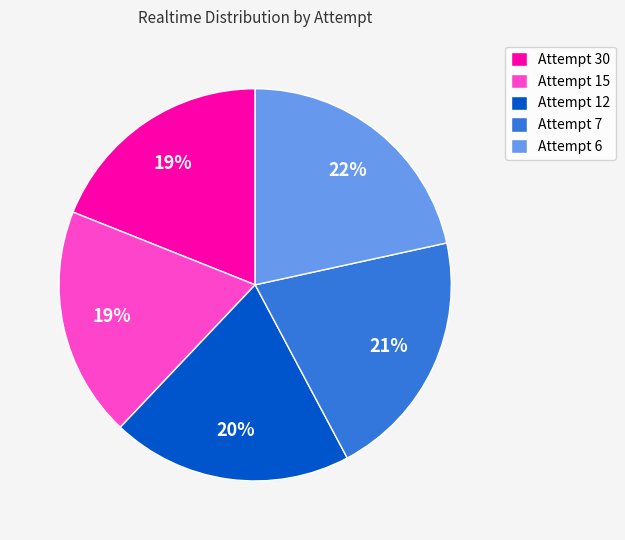

Which category has the biggest portion of the pie?

Attempt 6